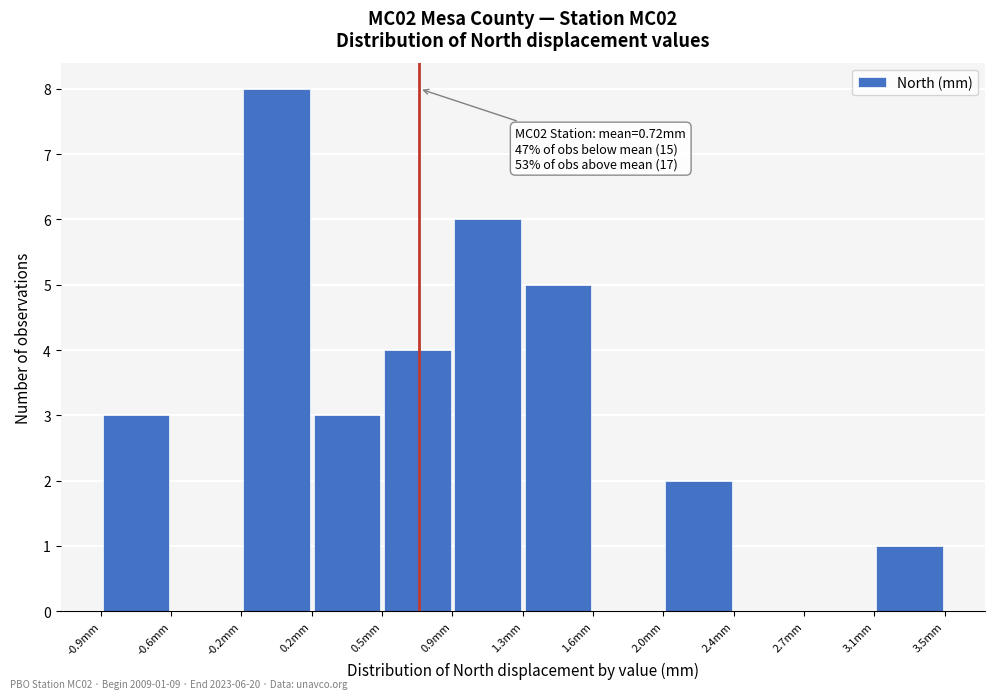

Over which range of the x-axis is the bar tallest?

-0.20 to 0.15